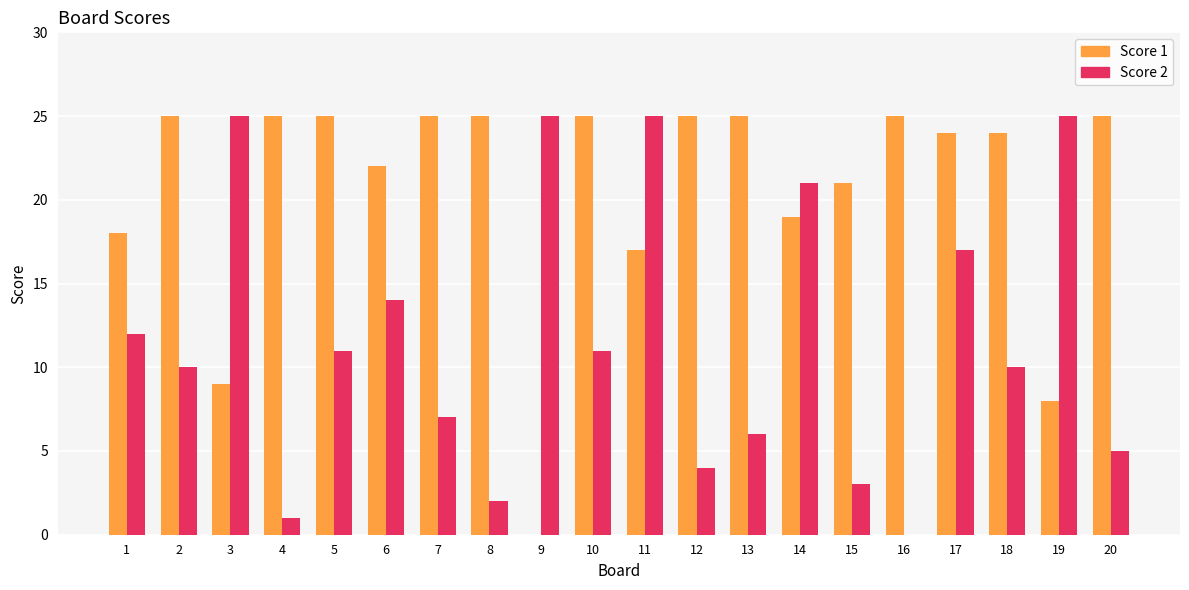

What is the maximum value shown in the chart?

25